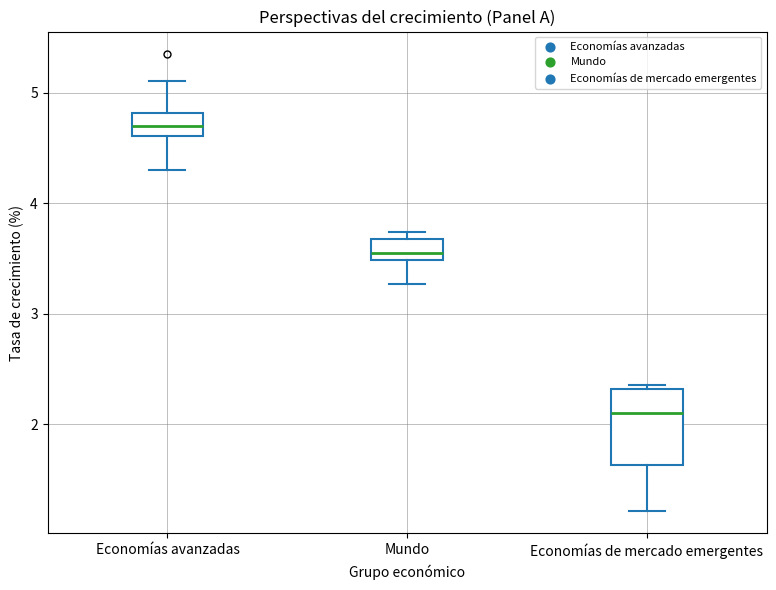

Which box is the tallest, from its lower edge to its upper edge?

Economías de mercado emergentes